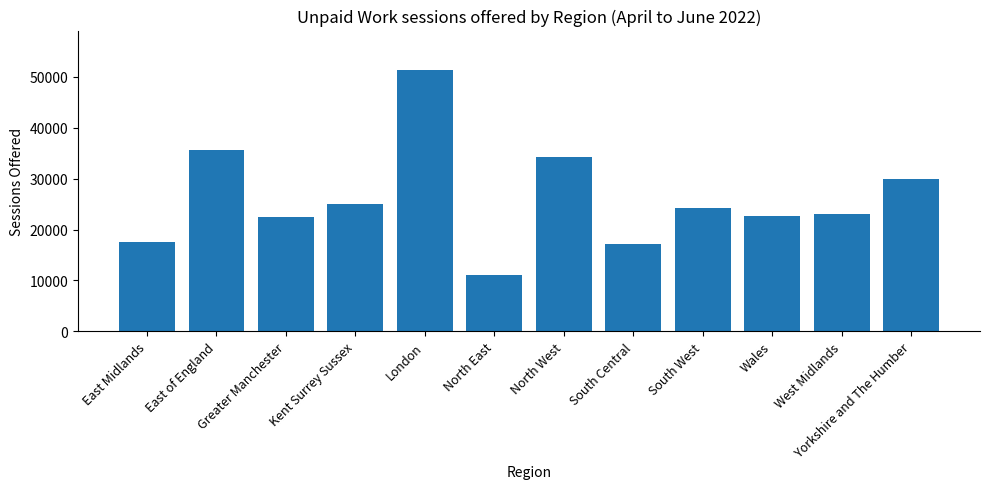

What position from the left is West Midlands?

11